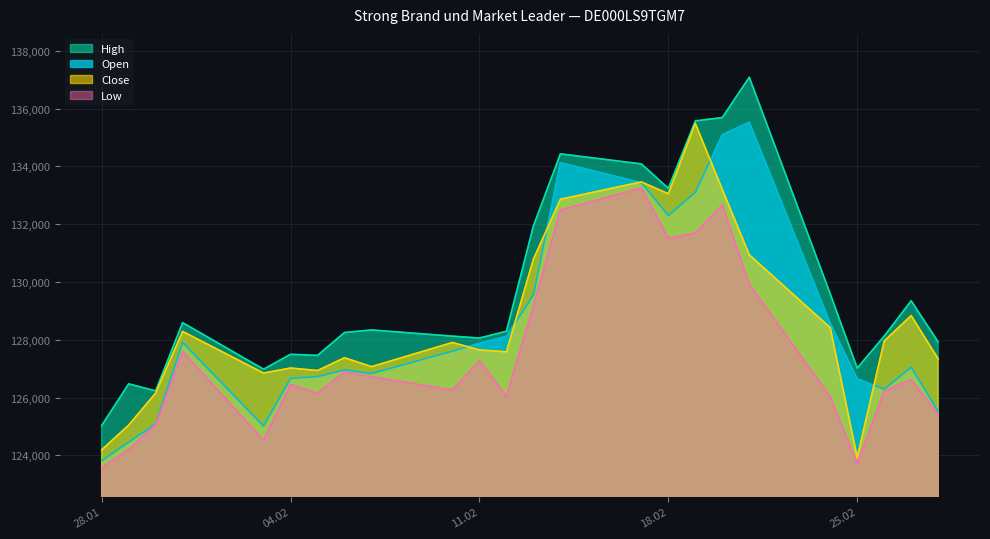

The value of Close at 04.02 is 188151. True or false?

False